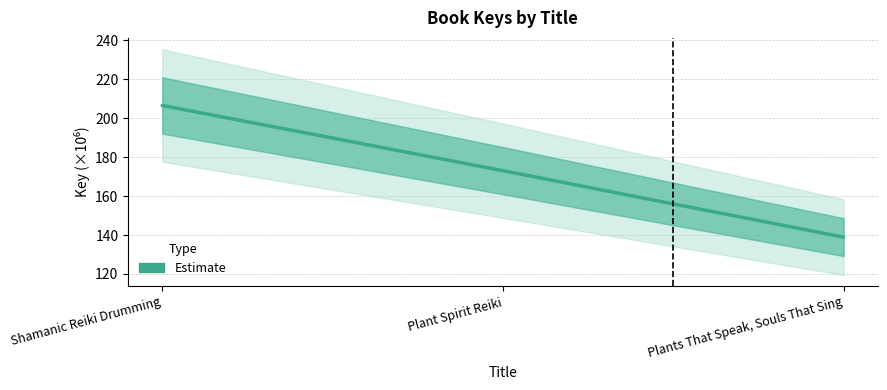

Does the chart display data point markers on the line(s)?

No